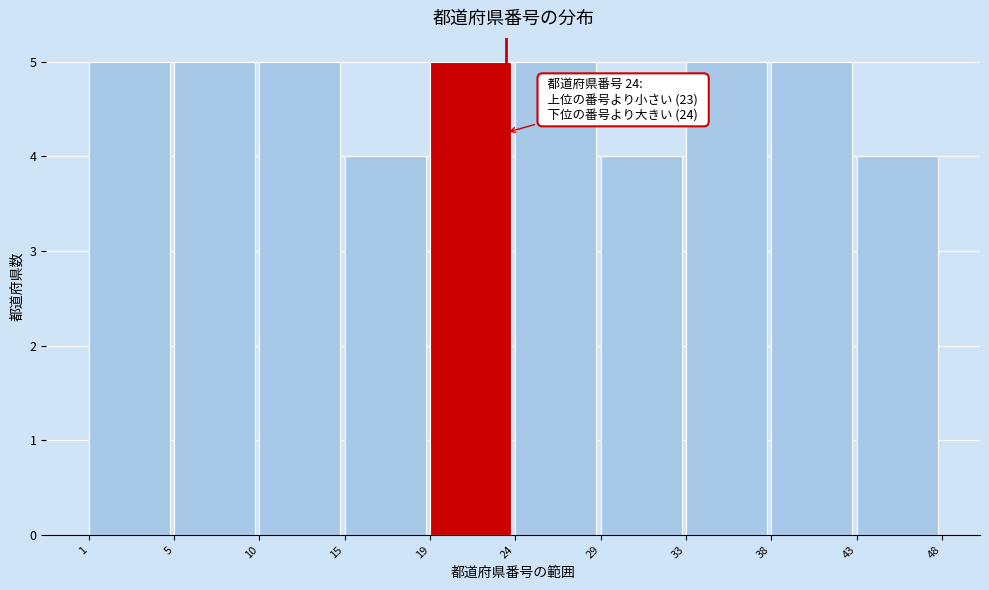

Reading left to right, what are all the values shown in this chart?

1=5	5=5	10=5	15=4	19=5	24=5	29=4	33=5	38=5	43=4